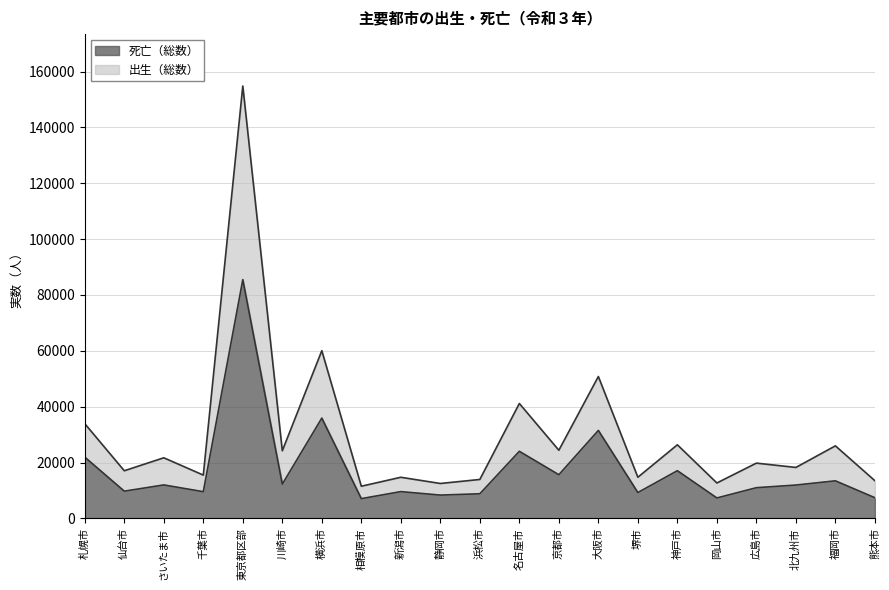

Rank the series at 川崎市 from lowest to highest value.

死亡（総数）, 出生（総数）